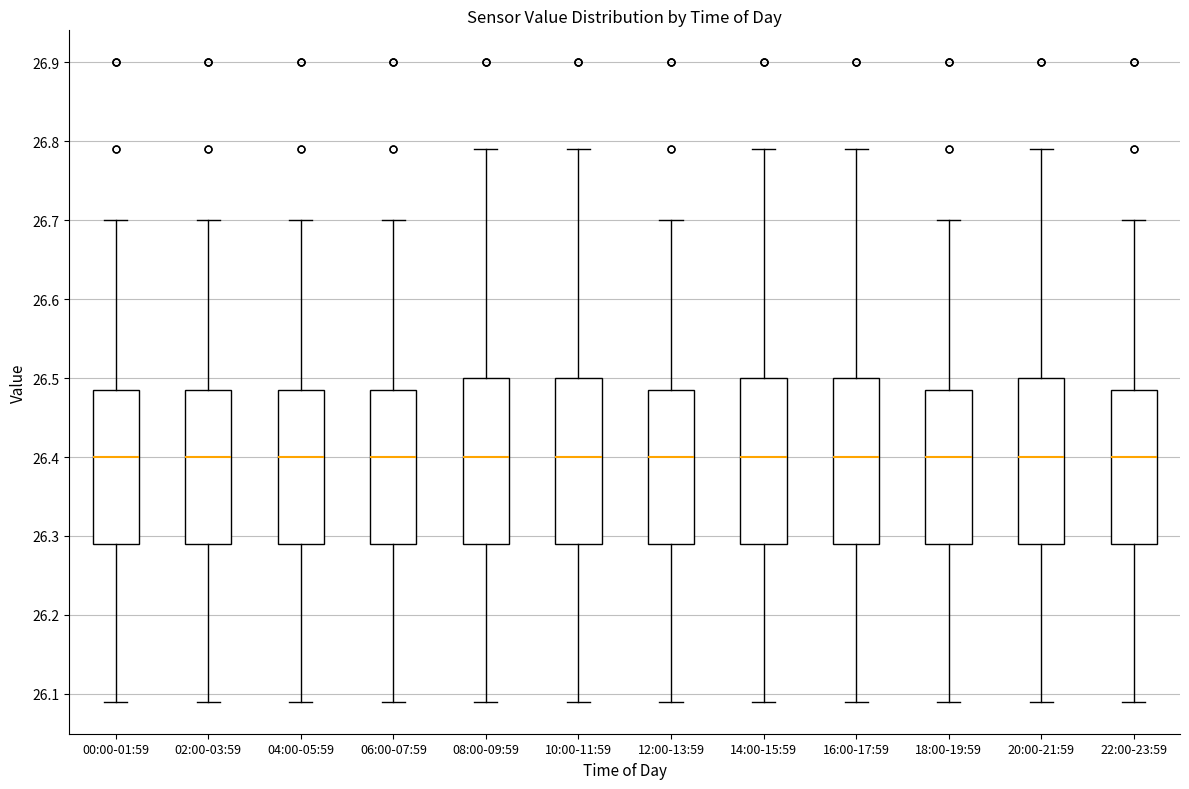

Where does the lower whisker of the box for 04:00-05:59 end on the y-axis? The values are not printed on the chart, so give them approximately, as read against the axis.

26.09